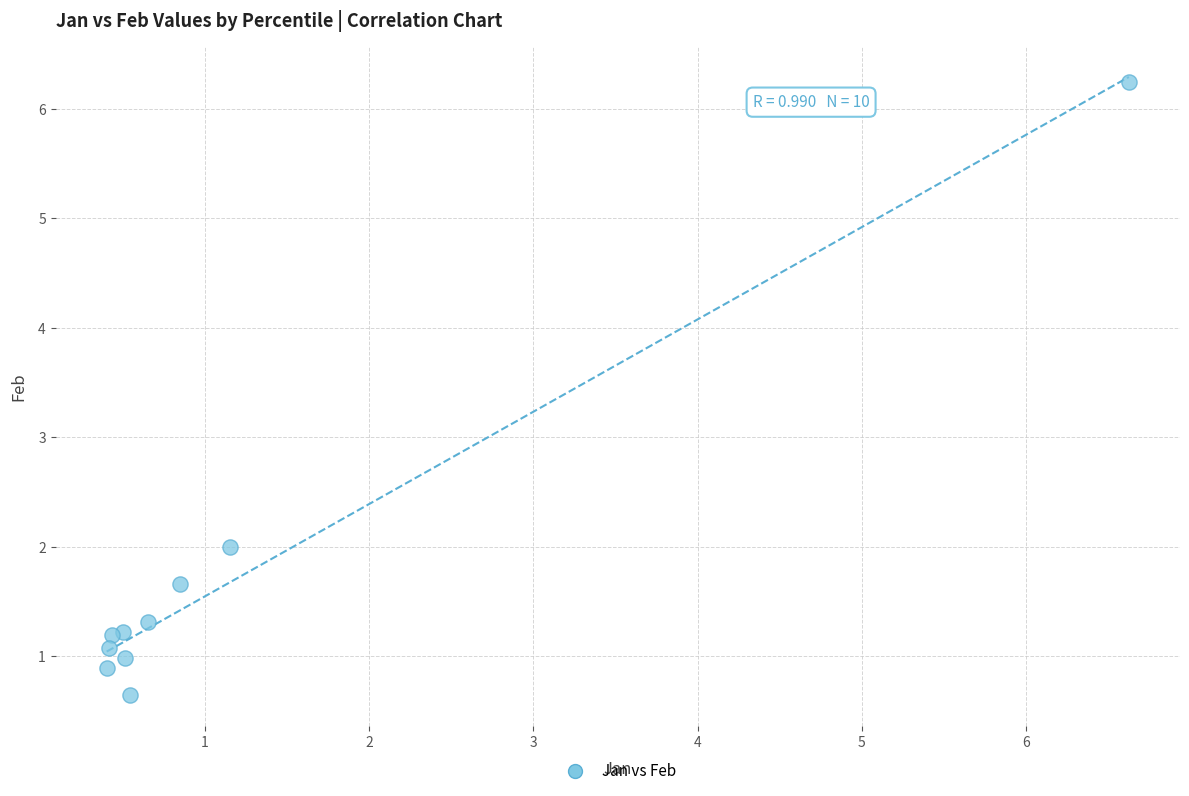

What Y value in the scatter plot is closest to 3?

2.0